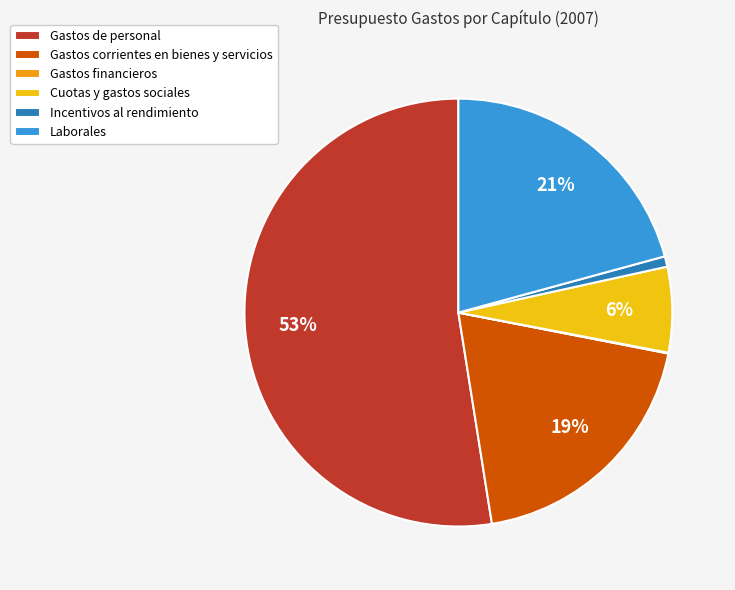

Which slice represents more than half of the pie?

Gastos de personal